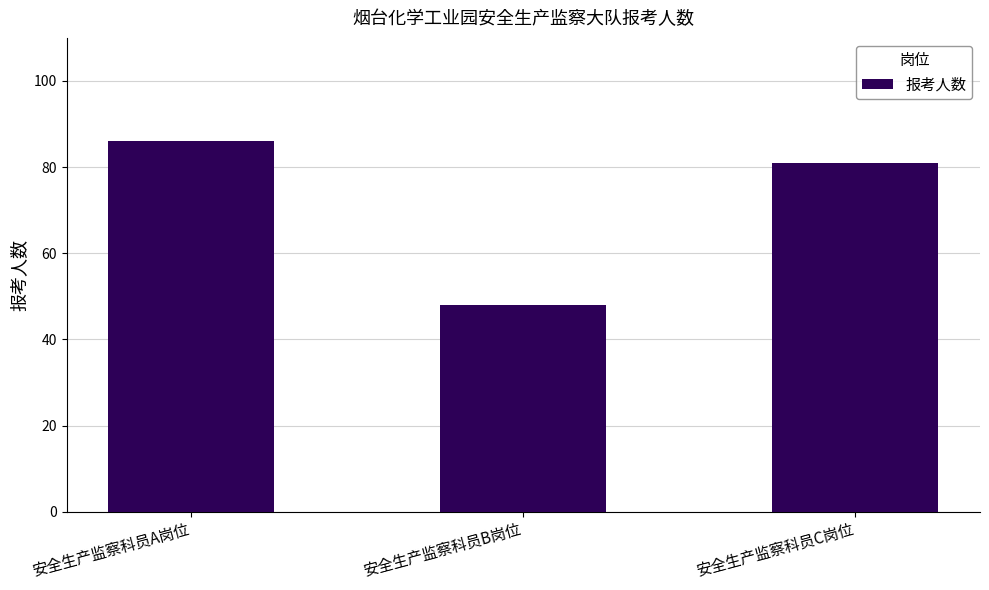

What is the difference between the maximum and minimum values?

38